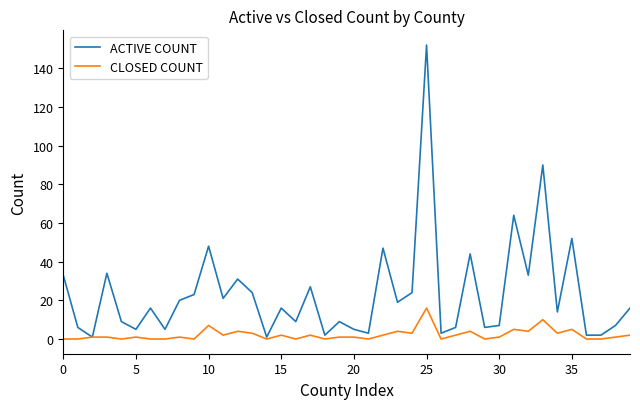

Which series has the widest spread of values?

ACTIVE COUNT